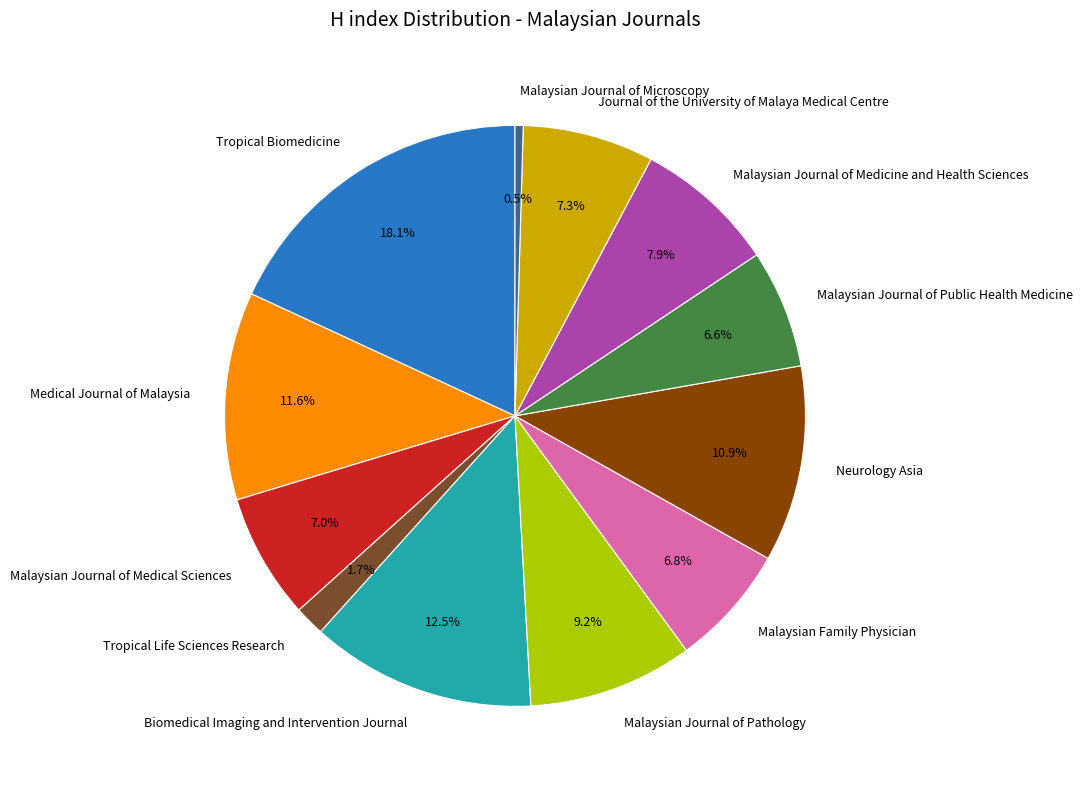

Do Neurology Asia and Malaysian Journal of Microscopy together represent more than half of the pie?

No